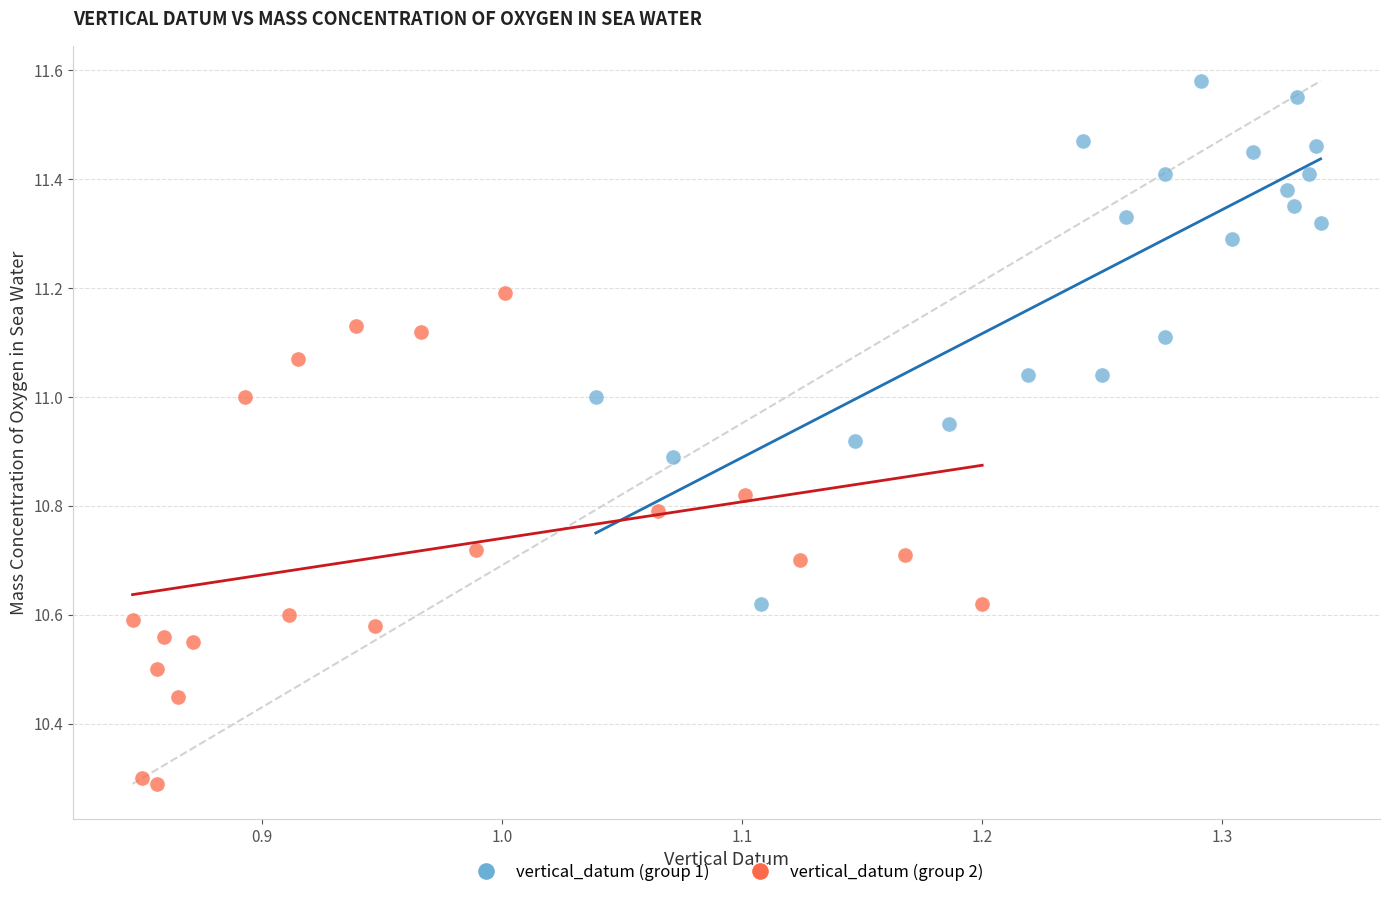

Which series contains the lowest Y value?

vertical_datum (group 2)